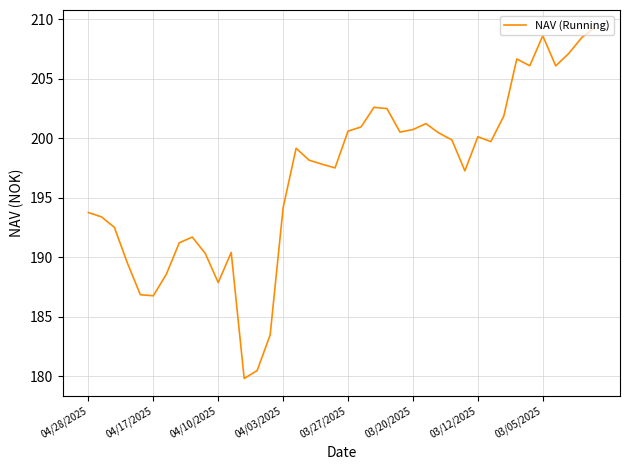

What is the difference between the maximum and minimum values?

29.5